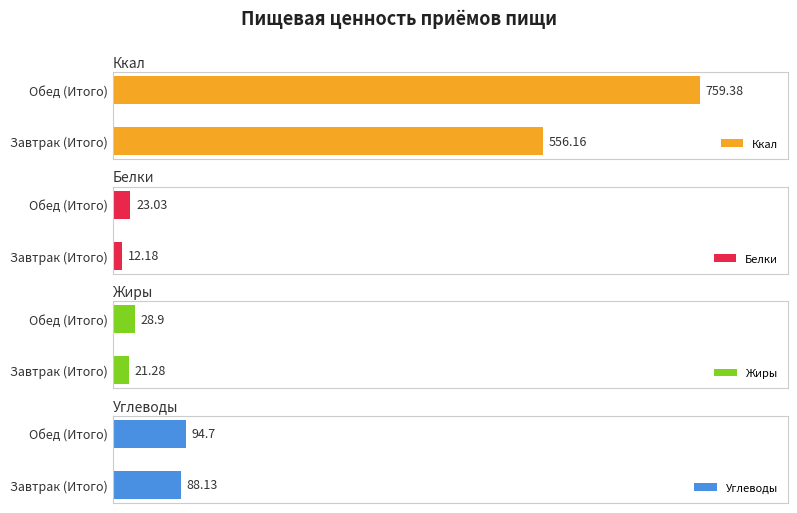

At which label is Ккал closest to 657?

Завтрак (Итого)